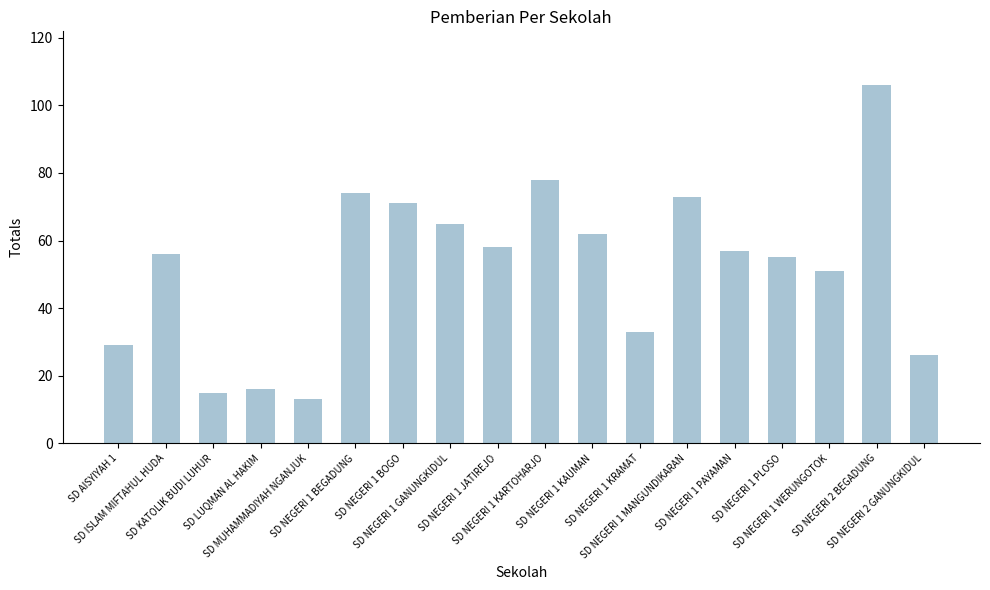

What is the difference between the second highest and minimum values?

65